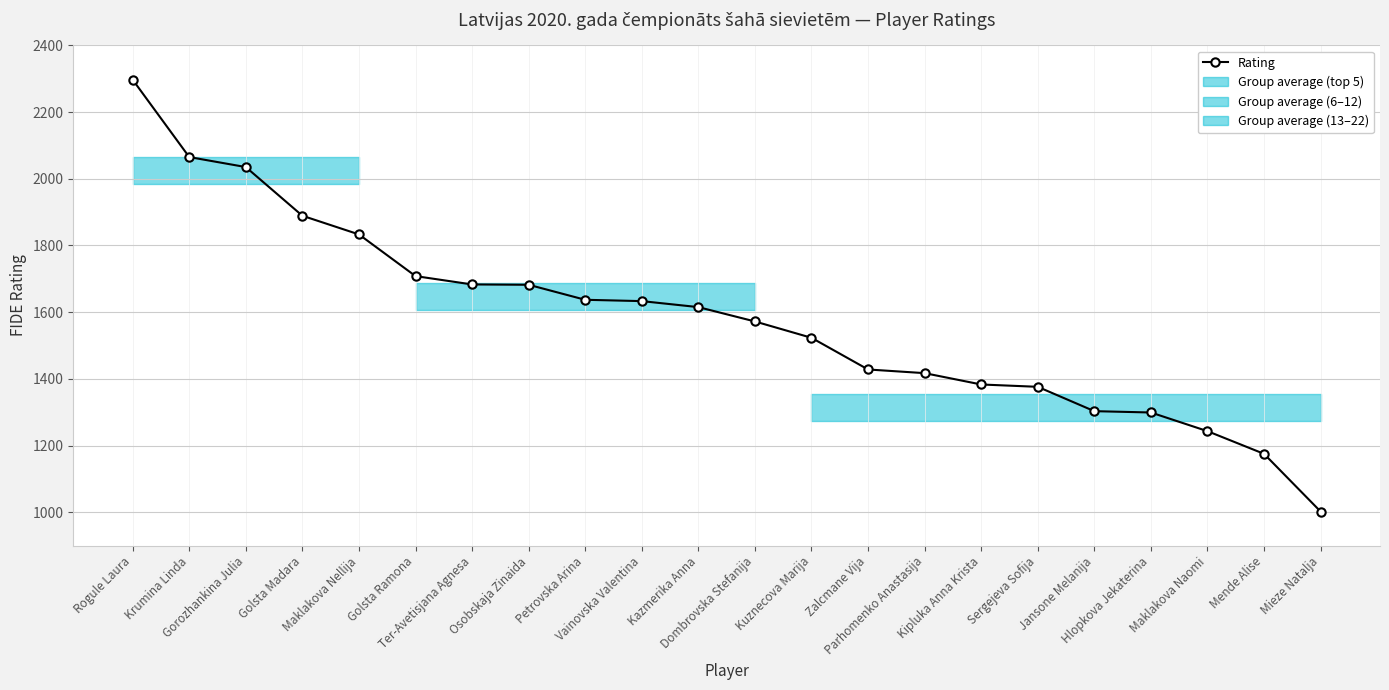

What is the average value?

1582